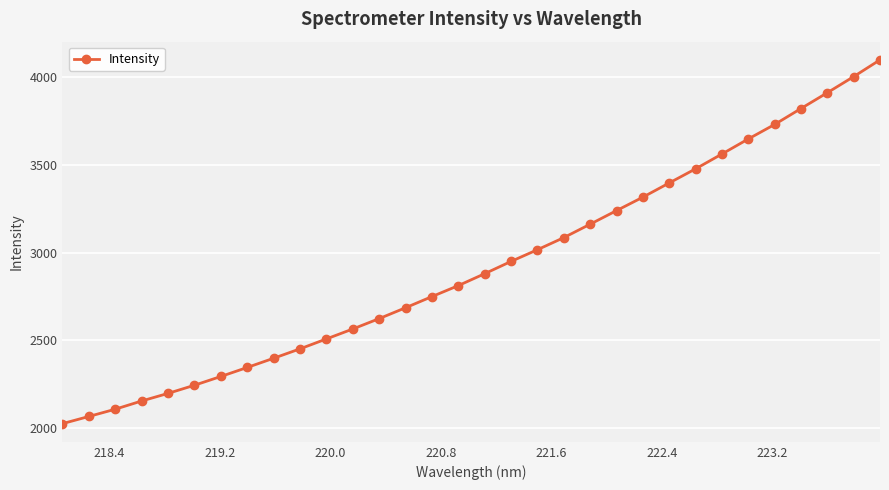

What is the difference between the maximum and minimum values?

2077.0